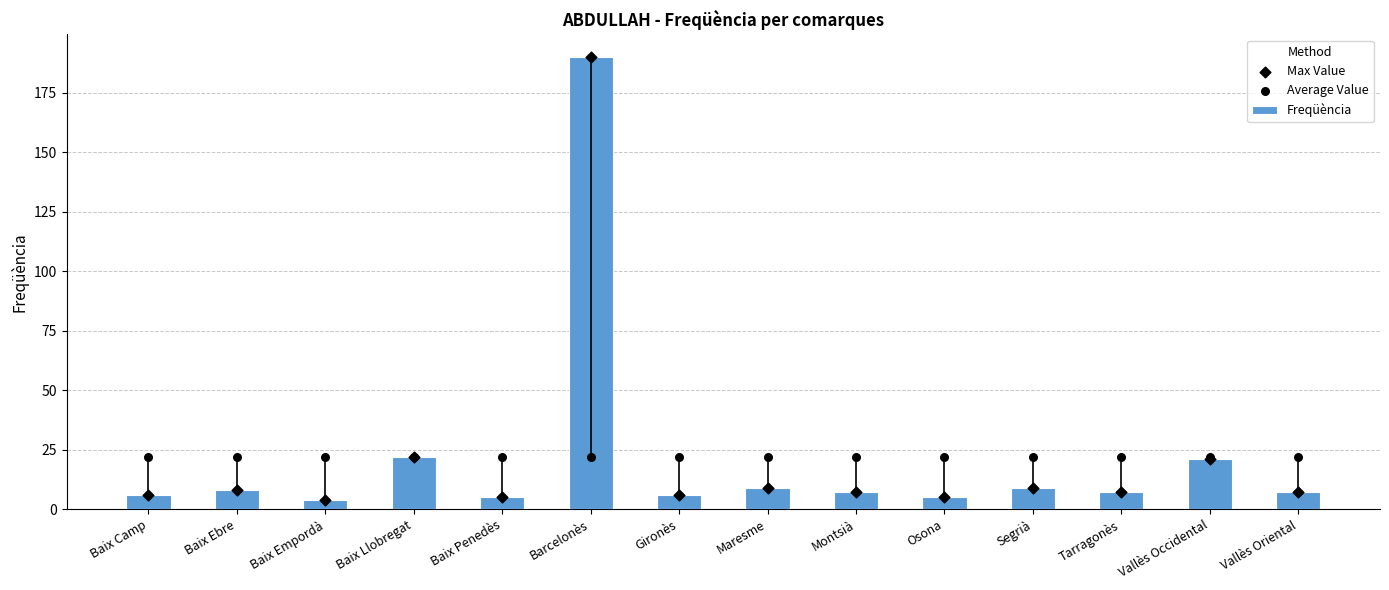

Which series has the largest Y range (max minus min)?

Freqüència